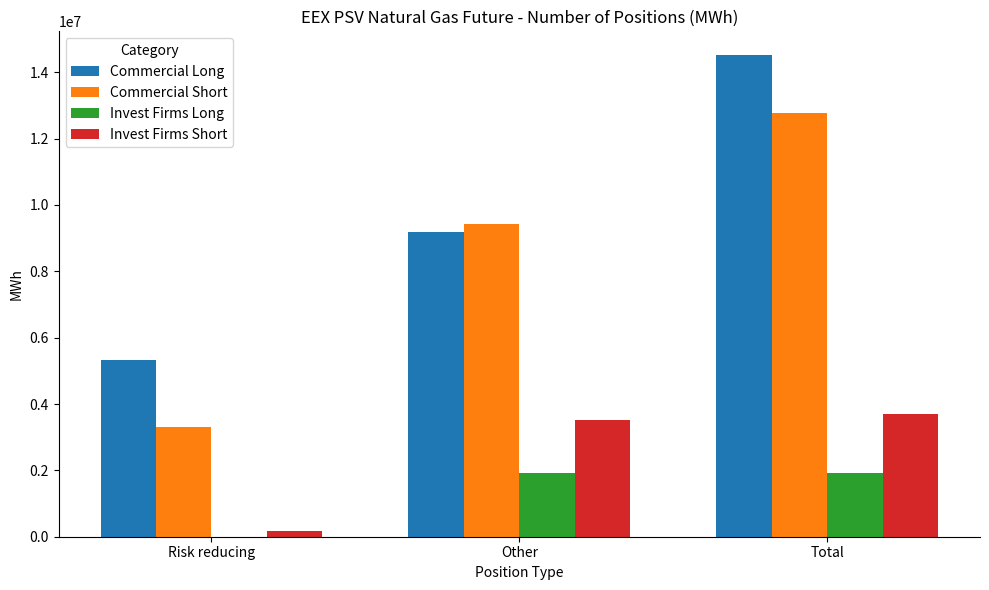

At which category does the chart reach its peak across all series?

Total